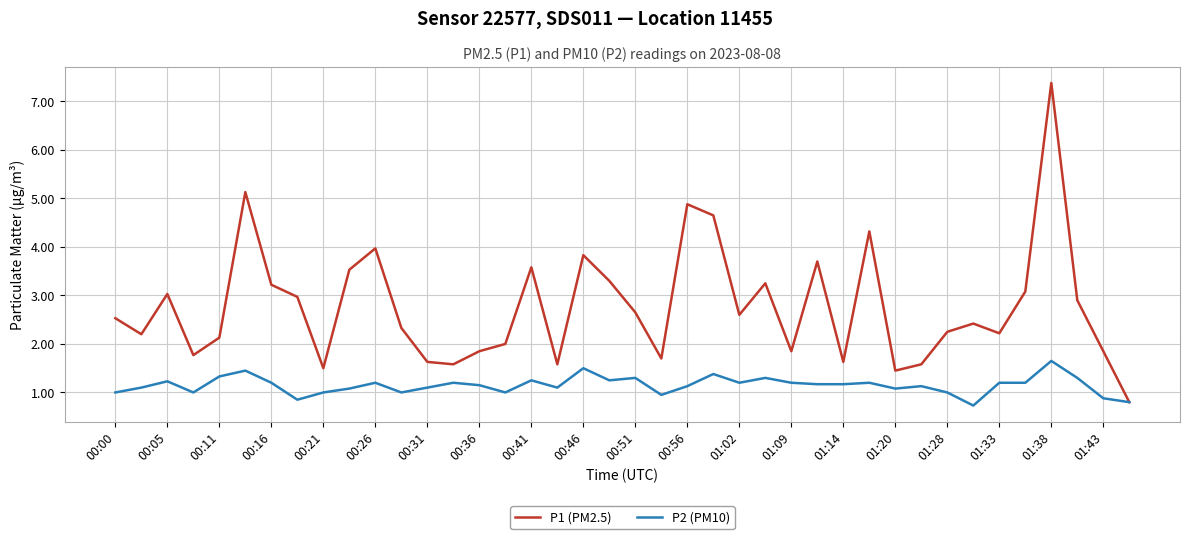

What is the lowest value of the P2 (PM10) series?

0.7